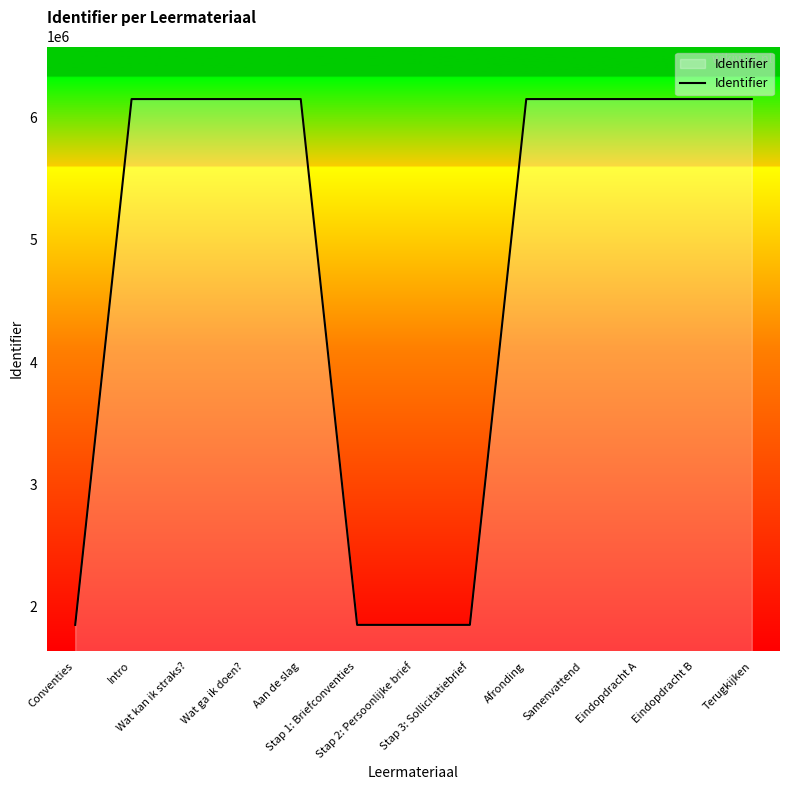

What is the greatest value displayed?

6149646